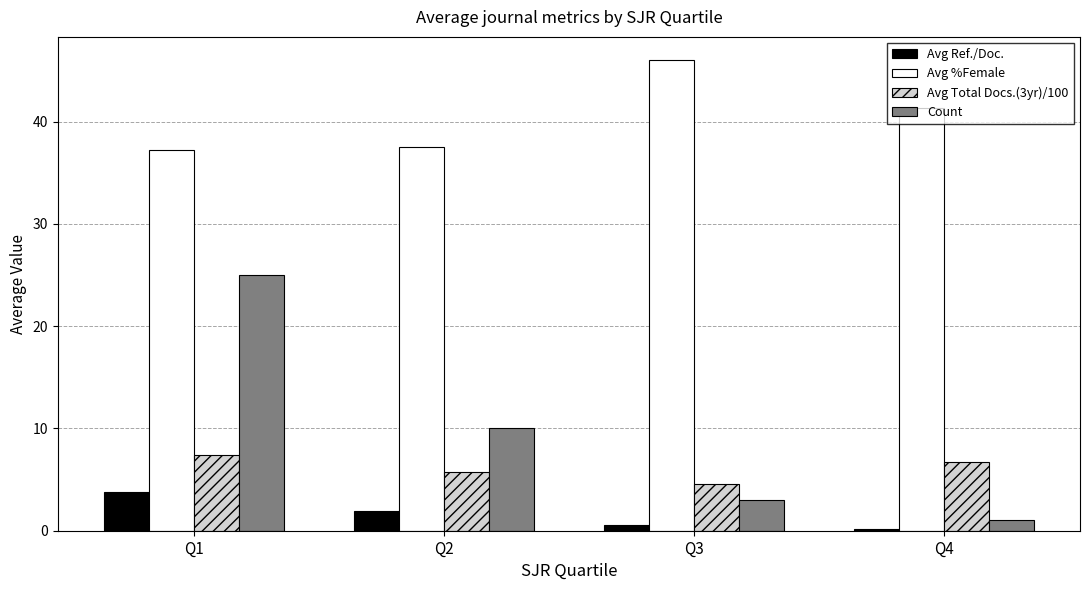

What is the greatest value displayed?

46.0